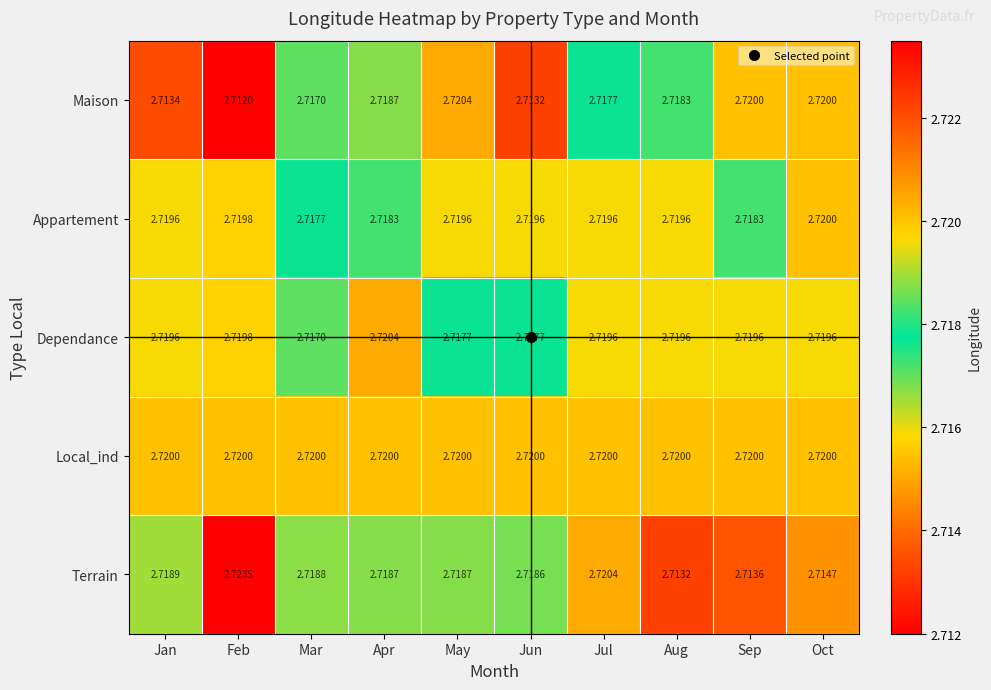

At which label does Terrain reach its minimum?

Aug